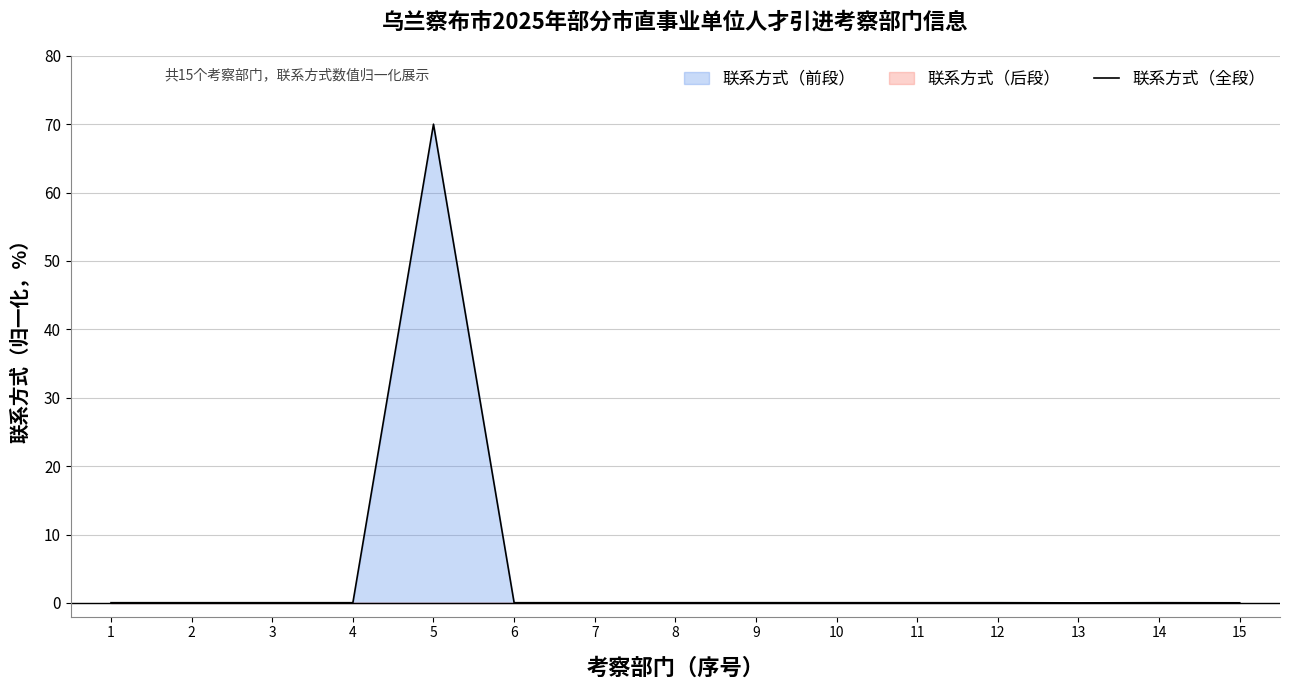

Which has a higher value, 14 or 5?

5